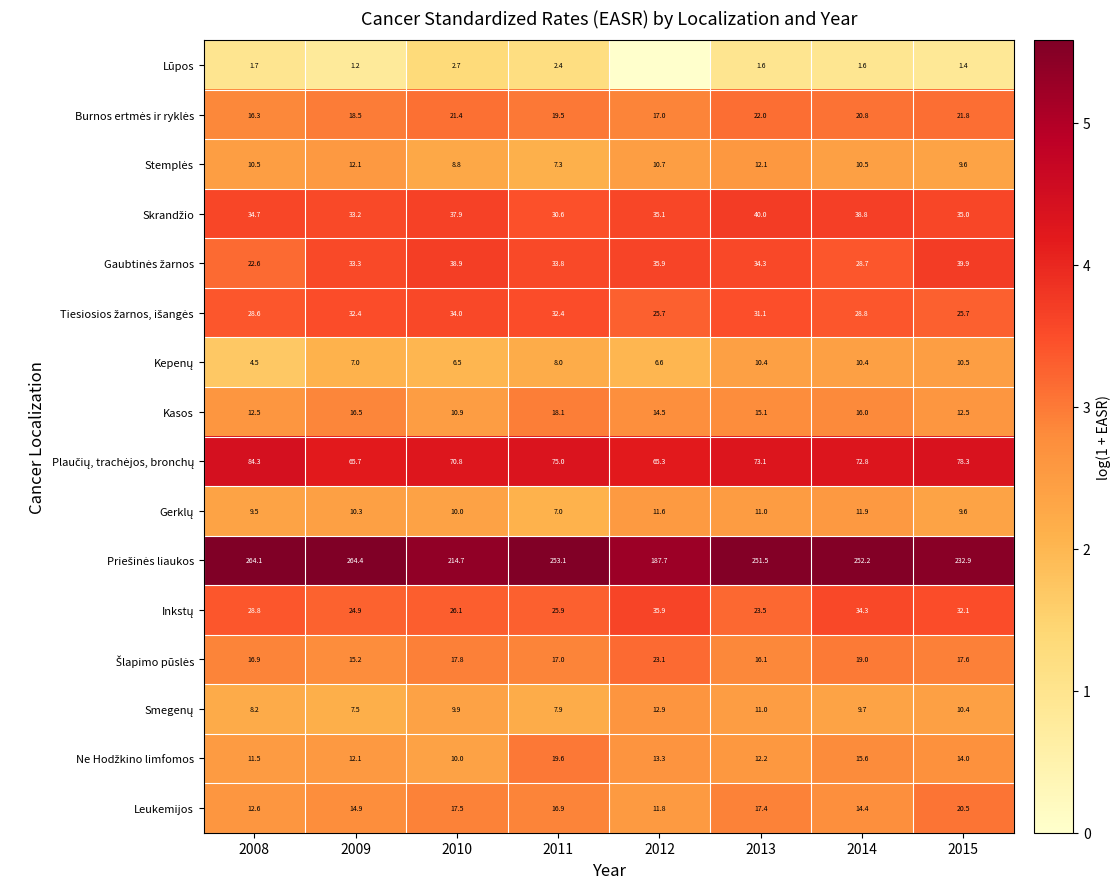

Between 2014 and 2008, which is larger?

2008